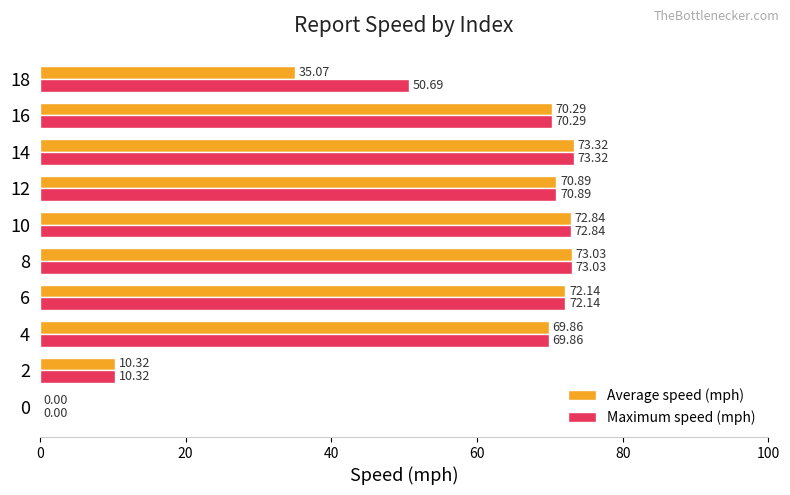

Which series has the largest total across all categories?

Maximum speed (mph)